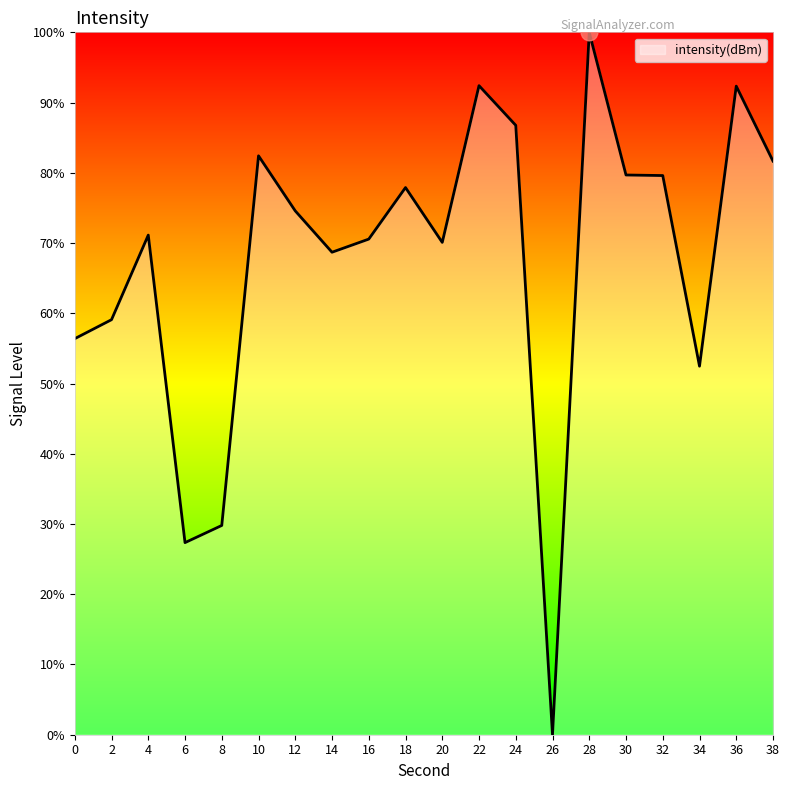

At which category does the data reach its first local peak?

4